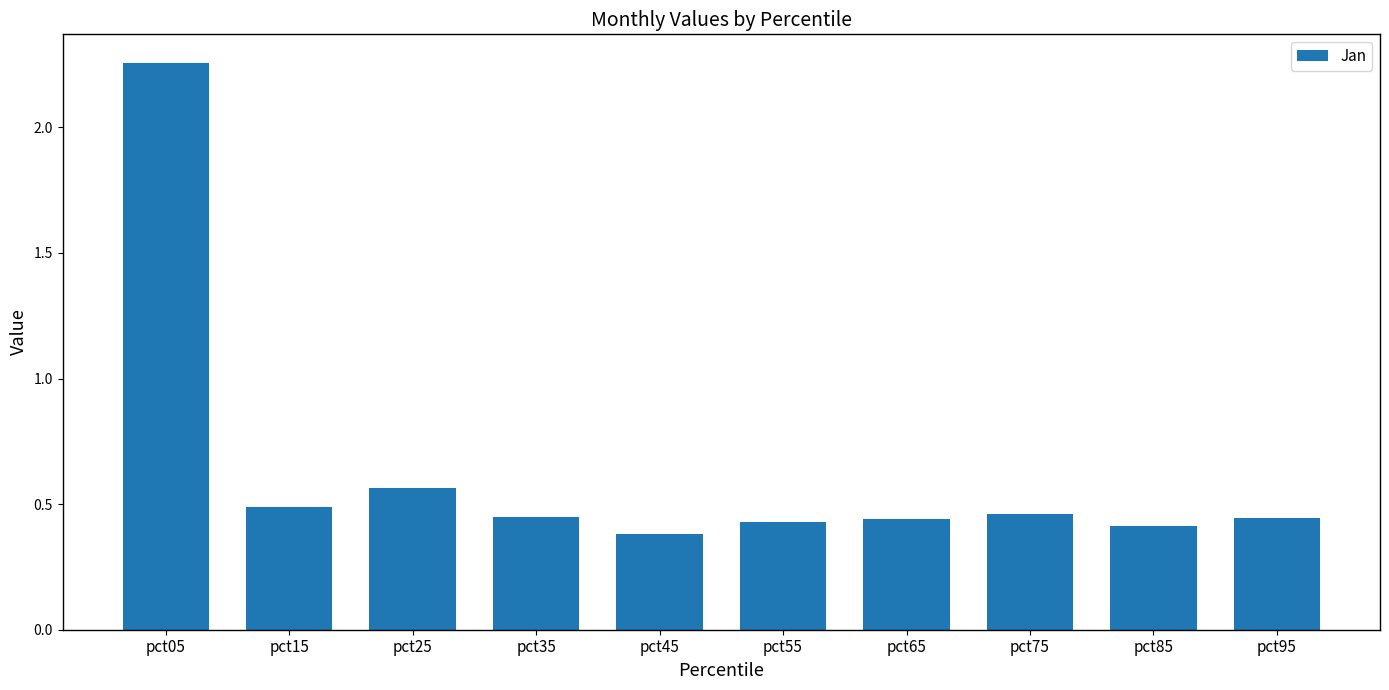

Is it true that the value at pct45 is 0.7?

False